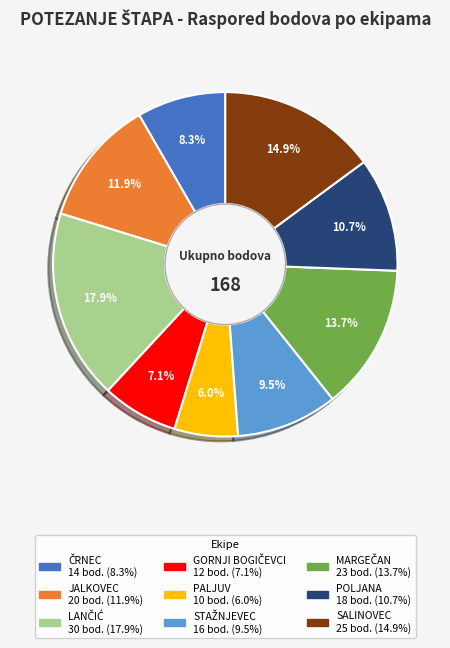

Does SALINOVEC account for over 50% of the chart?

No